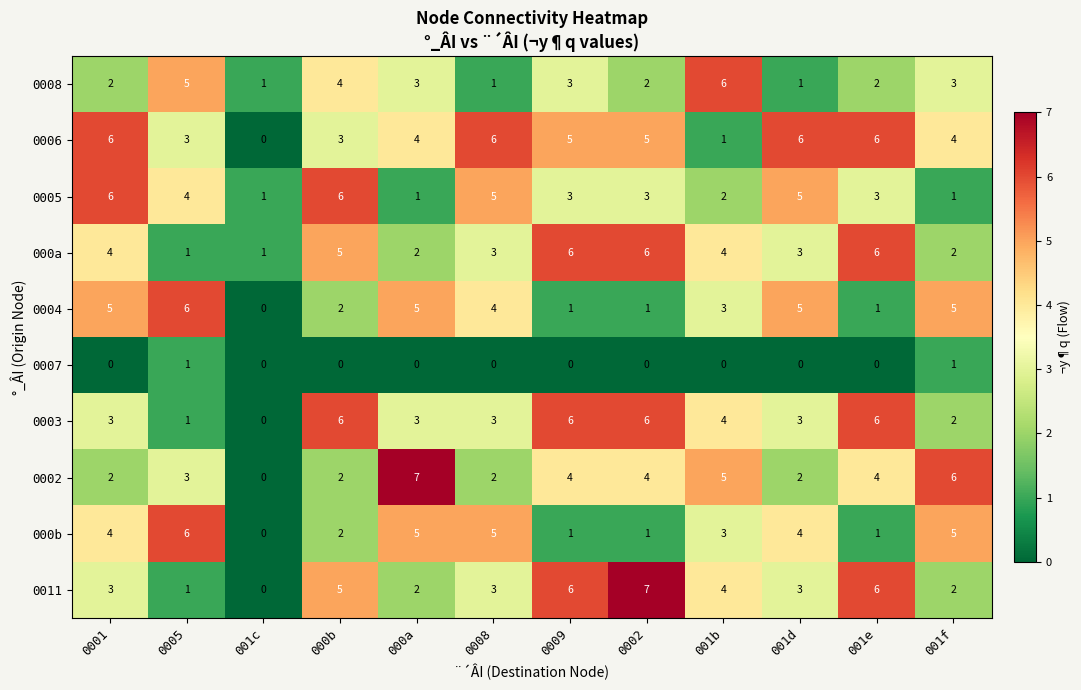

What is the sum of the 0006 values at 001b and 0001?

7